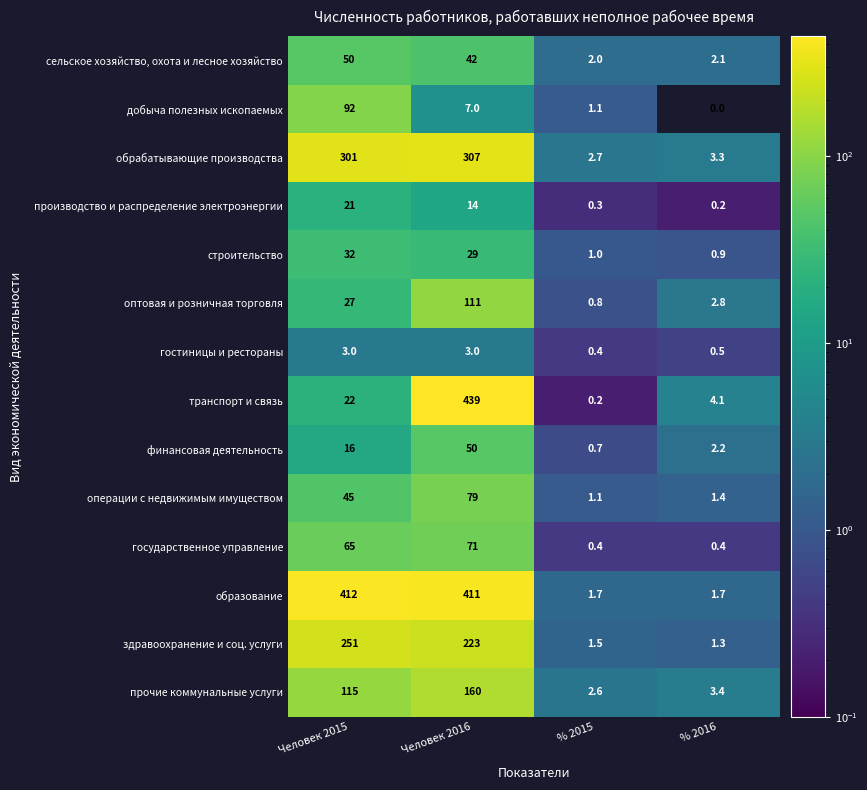

At which category does the chart reach its minimum across all series?

% 2016